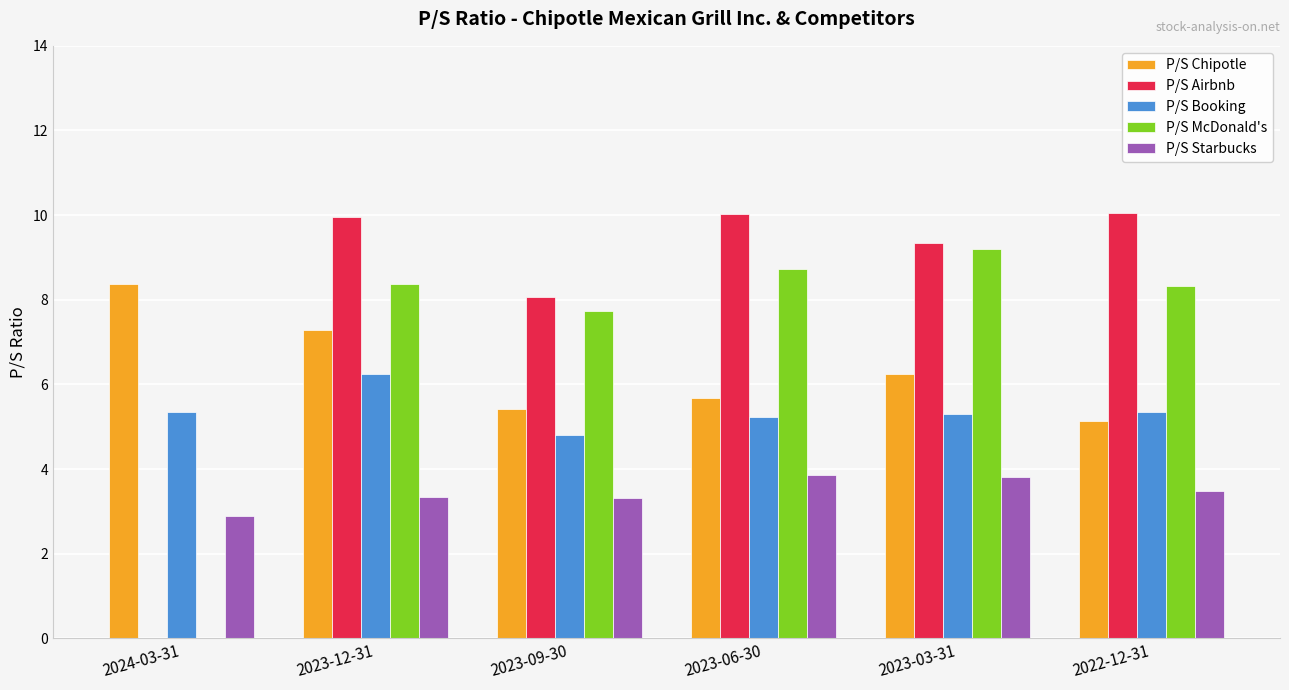

True or false: P/S McDonald's has a value of 7.7 at 2023-09-30.

True